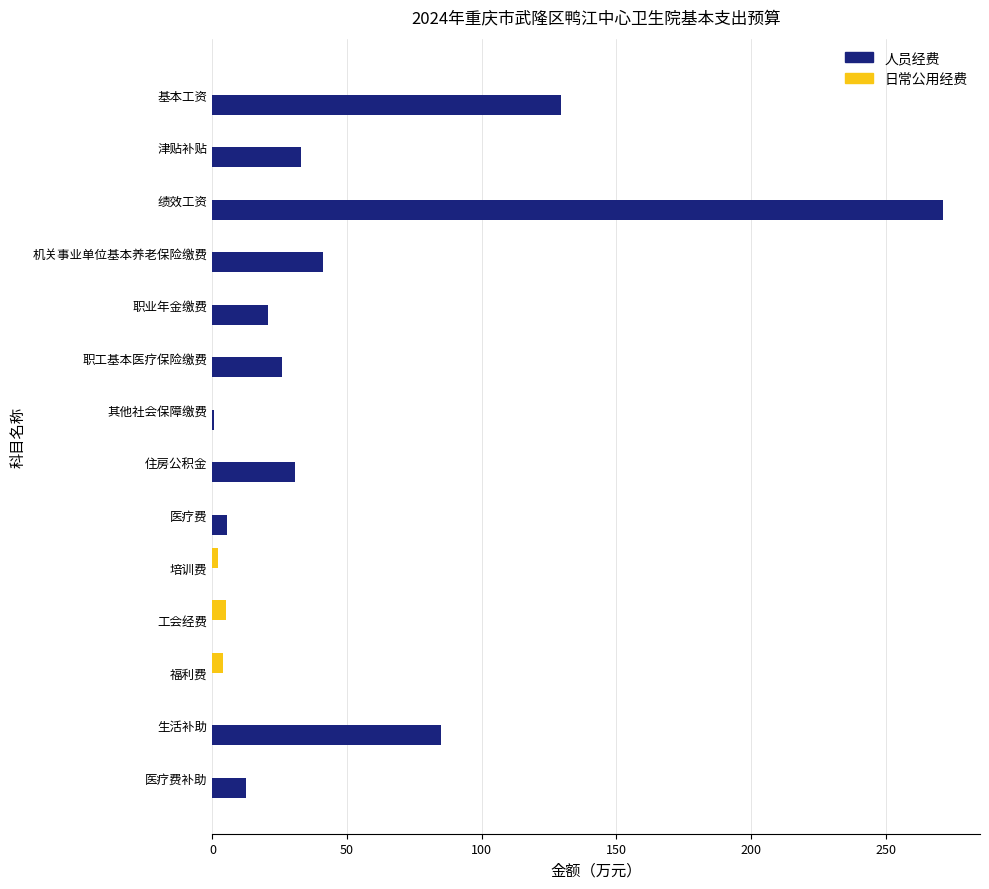

What is the greatest value displayed?

271.5